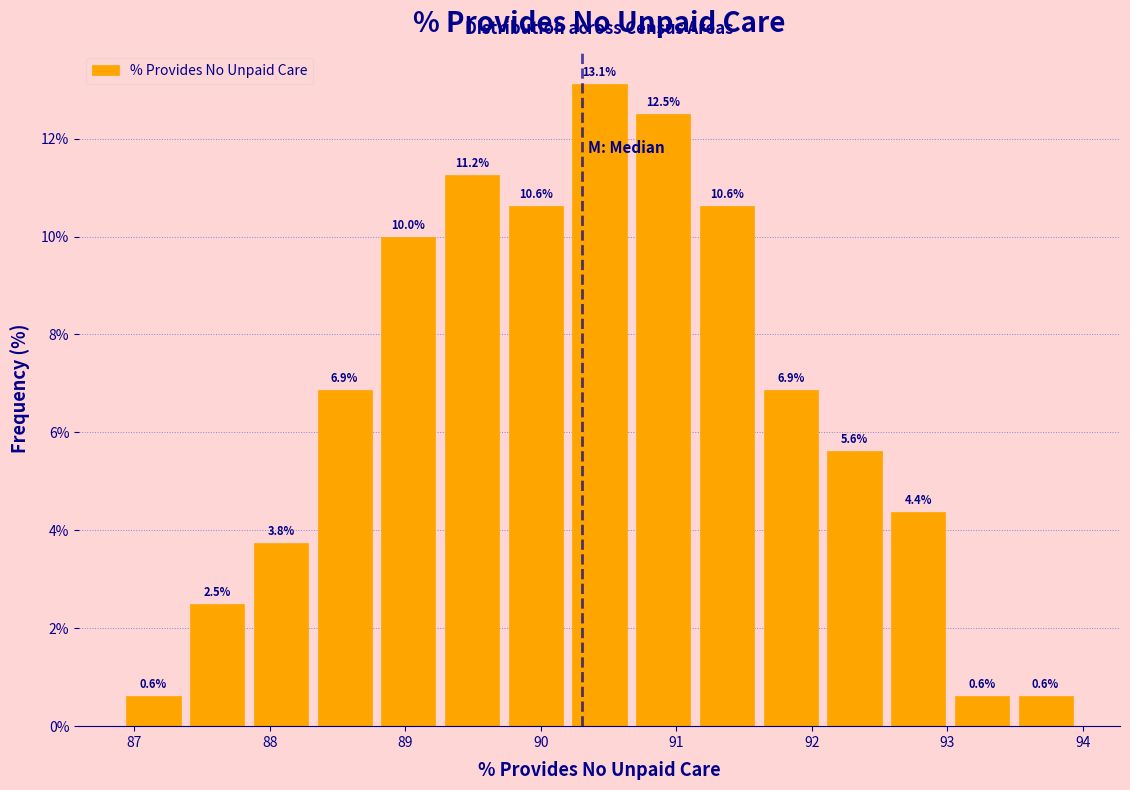

Over which range of the x-axis is the bar tallest?

90.2 to 90.7